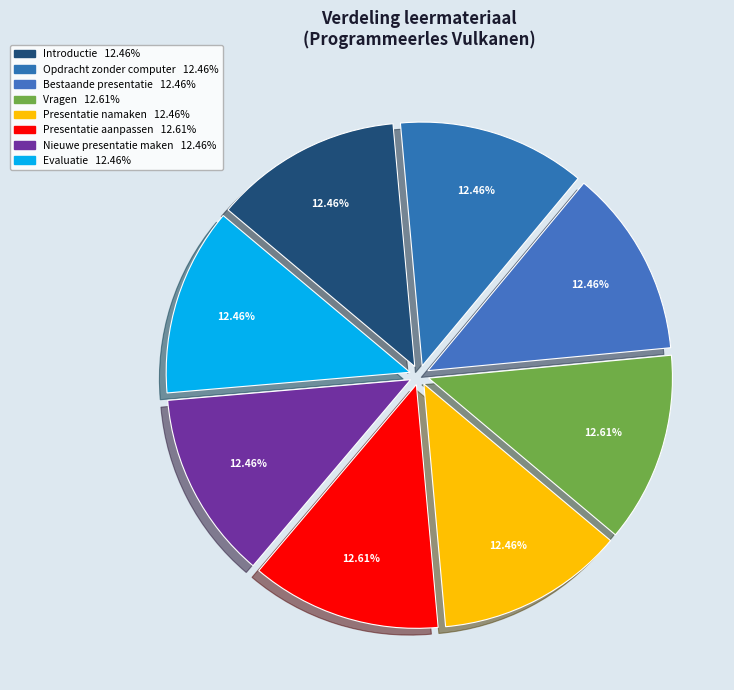

To the nearest percent, what portion does Opdracht zonder computer represent?

12%